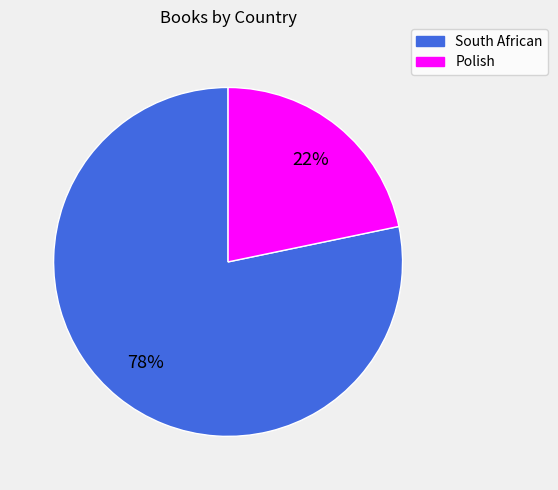

Which has a higher value, South African or Polish?

South African